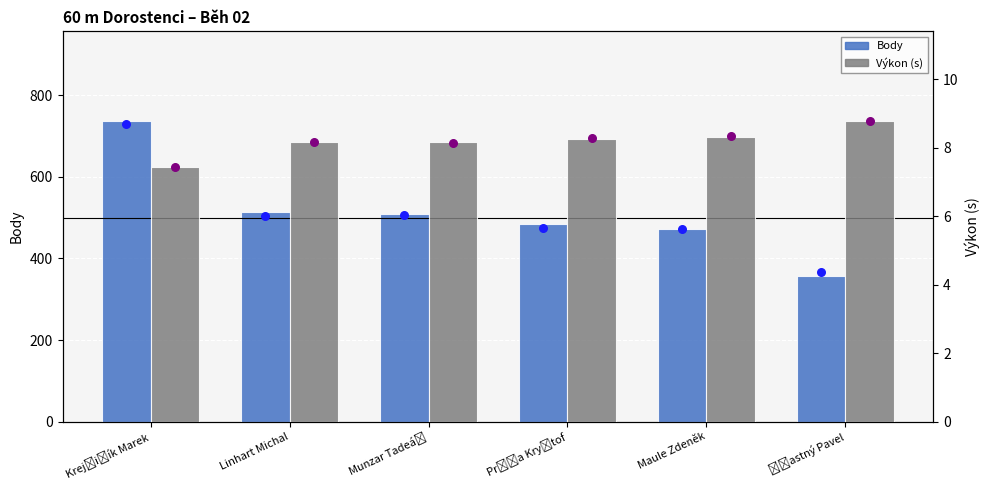

At how many categories does at least one series exceed 232?

6